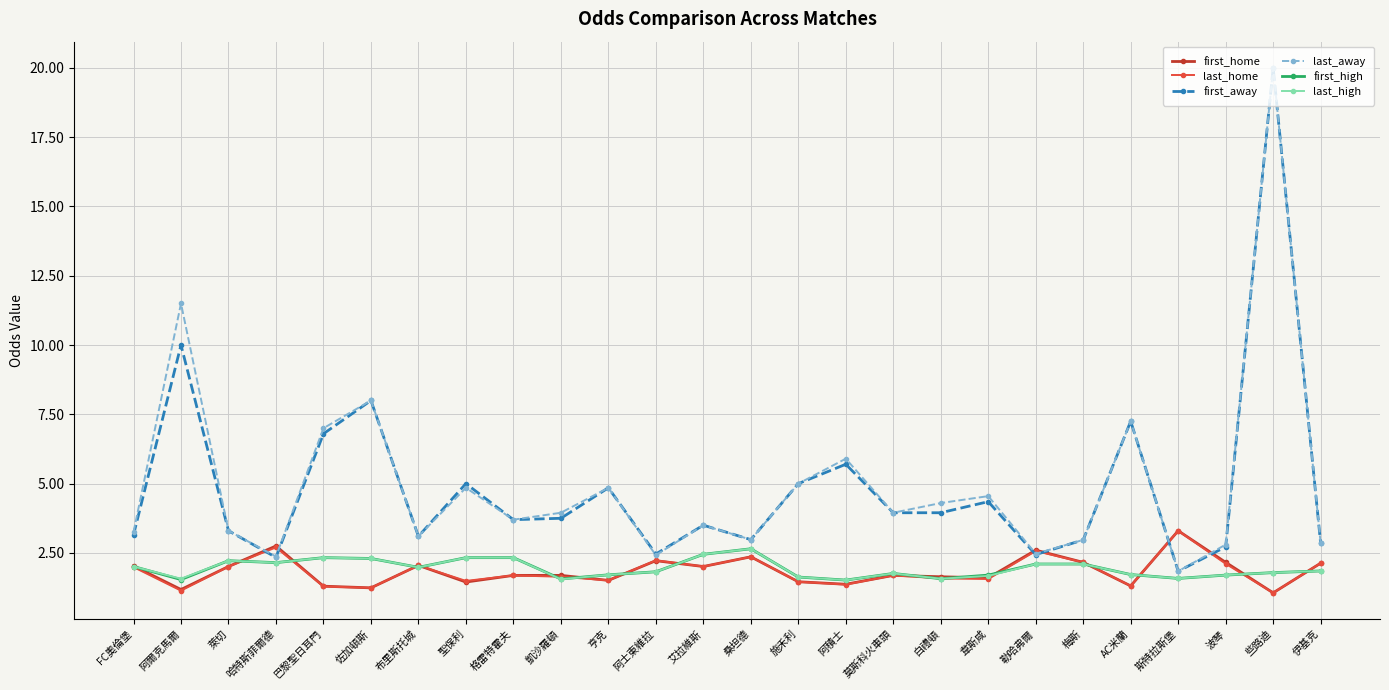

In last_home, how many points are higher than both neighbors (excluding endpoints)?

8